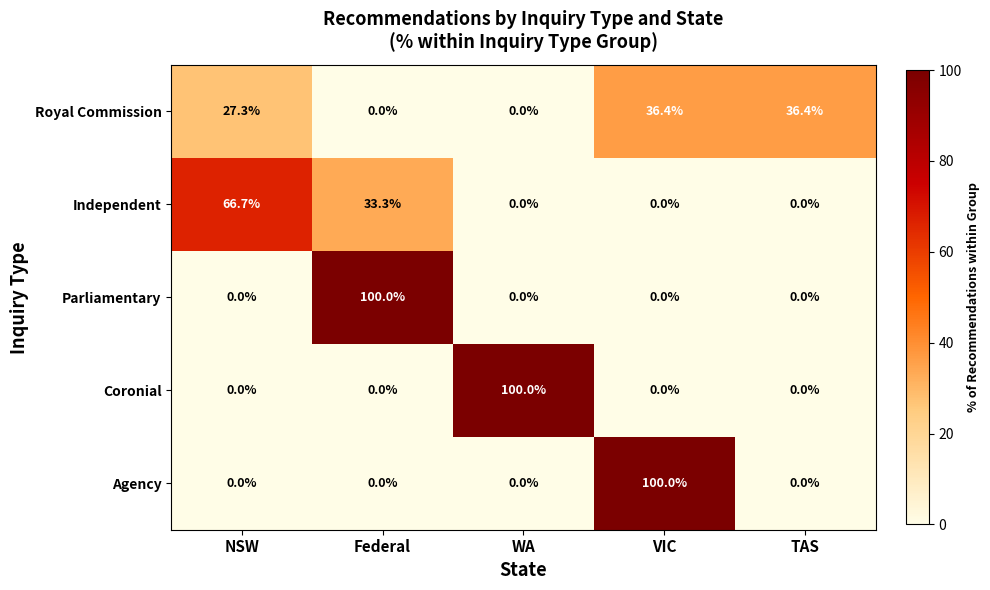

Reading left to right, list all the values displayed in this chart.

Royal Commission: NSW=27.3	Federal=0.0	WA=0.0	VIC=36.4	TAS=36.4
Independent: NSW=66.7	Federal=33.3	WA=0.0	VIC=0.0	TAS=0.0
Parliamentary: NSW=0.0	Federal=100.0	WA=0.0	VIC=0.0	TAS=0.0
Coronial: NSW=0.0	Federal=0.0	WA=100.0	VIC=0.0	TAS=0.0
Agency: NSW=0.0	Federal=0.0	WA=0.0	VIC=100.0	TAS=0.0